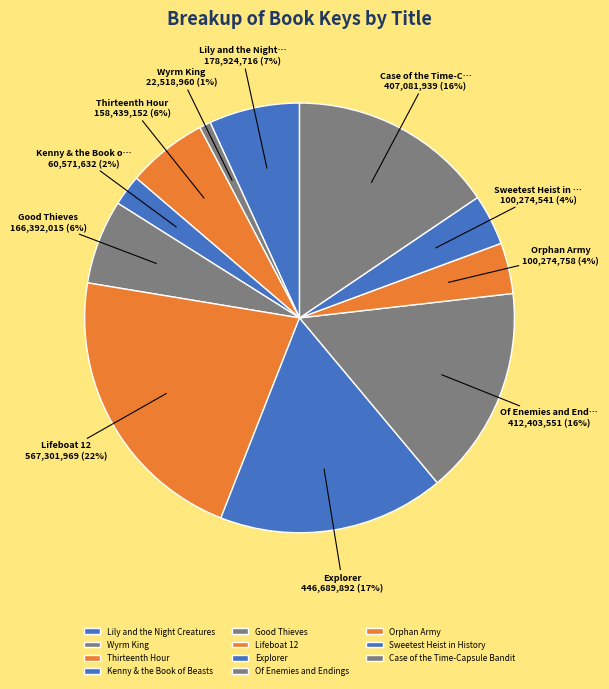

Which slice is the largest?

Lifeboat 12